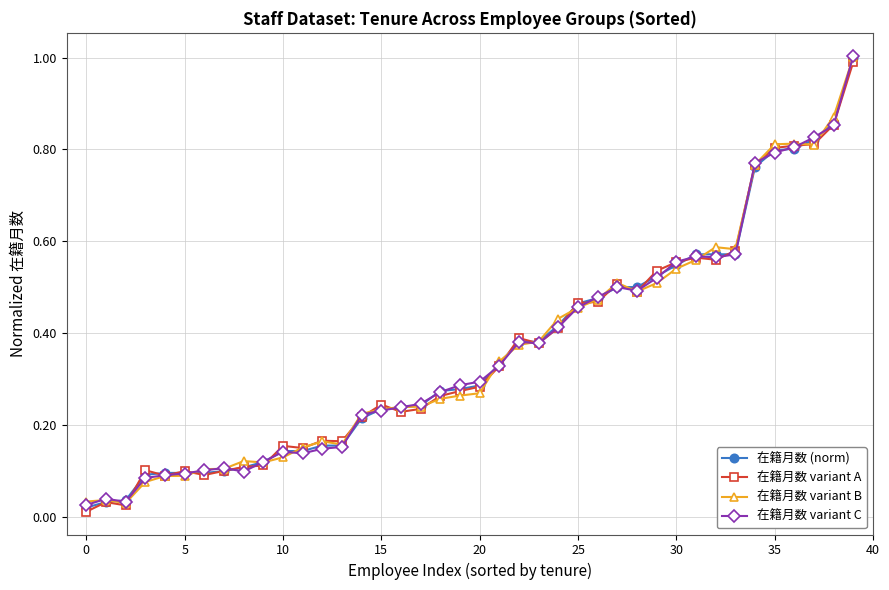

True or false: 在籍月数 variant C has more than 2 interior local peaks.

True